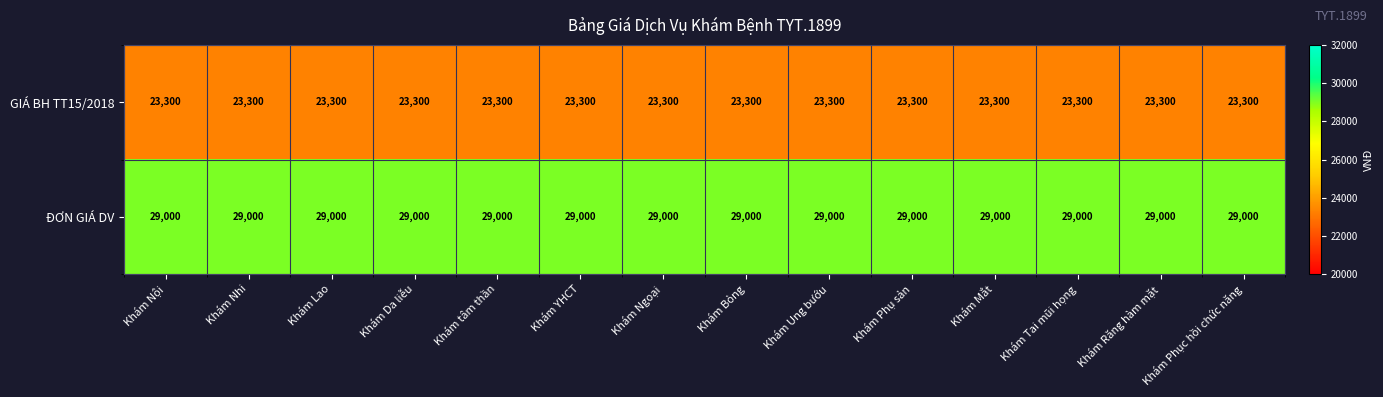

What is the spread (max minus min) of values at Khám YHCT?

5700